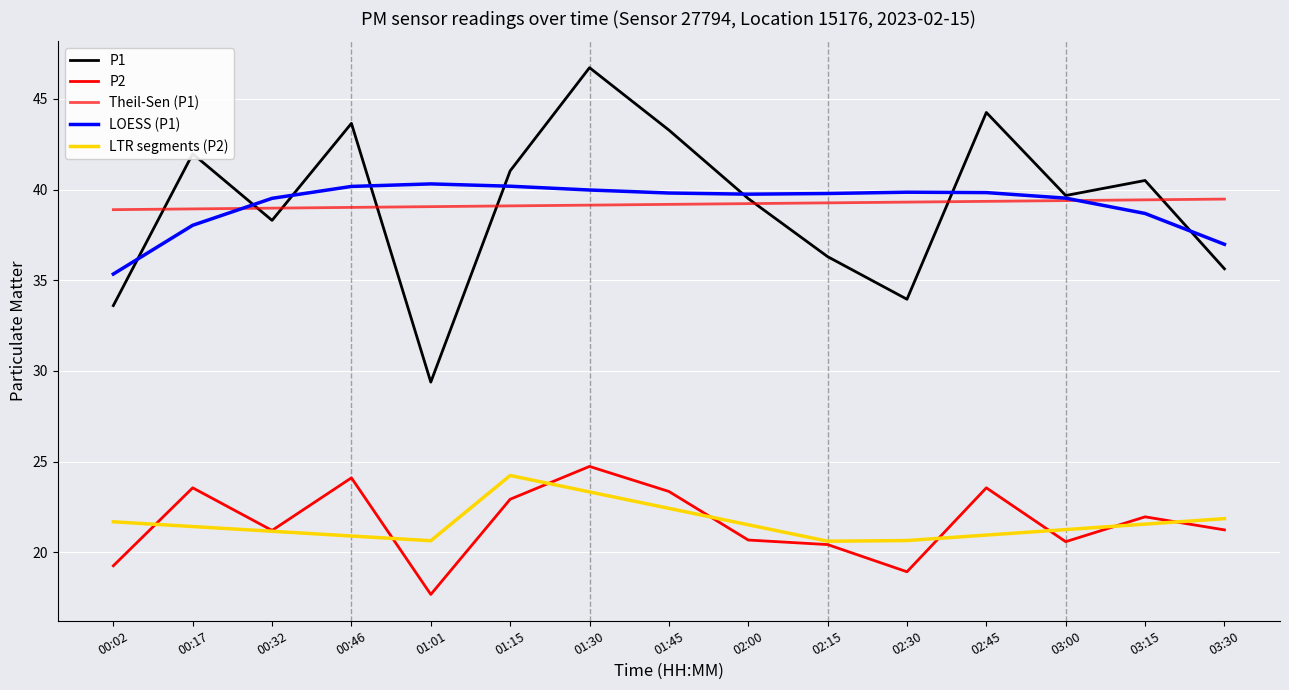

Rank the series by their maximum value, from highest to lowest.

P1, LOESS (P1), Theil-Sen (P1), P2, LTR segments (P2)